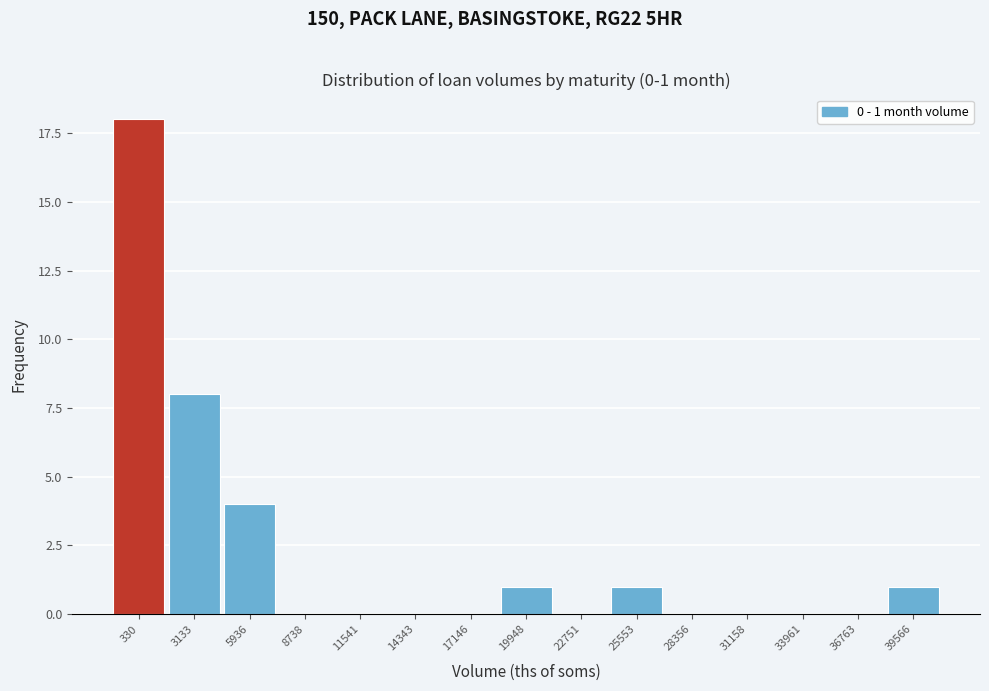

Reading left to right, what are all the values shown in this chart?

330=18	3133=8	5936=4	8738=0	11541=0	14343=0	17146=0	19948=1	22751=0	25553=1	28356=0	31158=0	33961=0	36763=0	39566=1